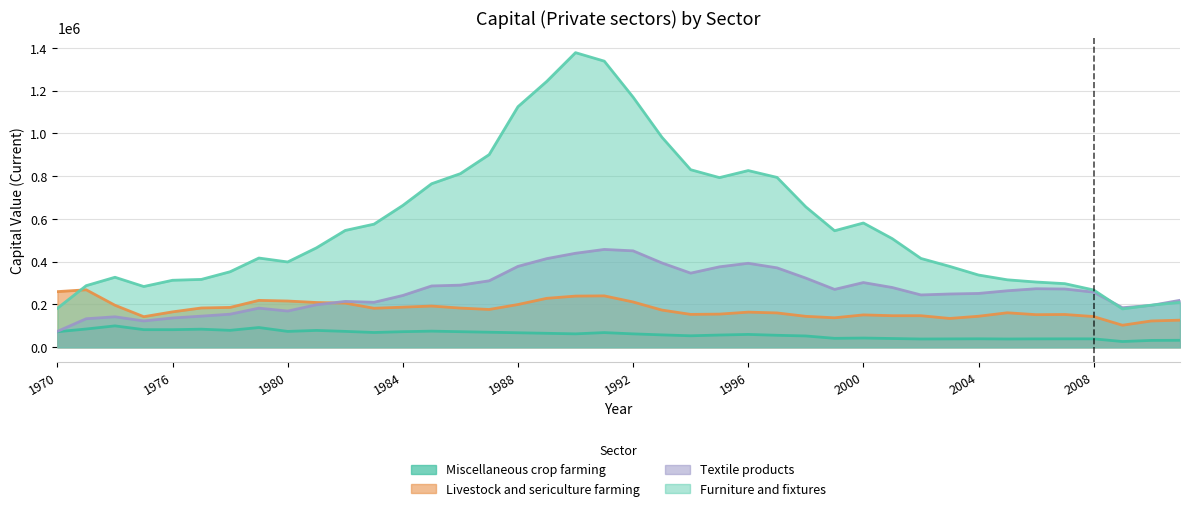

Where is Miscellaneous crop farming nearest to the value 63310?

1990